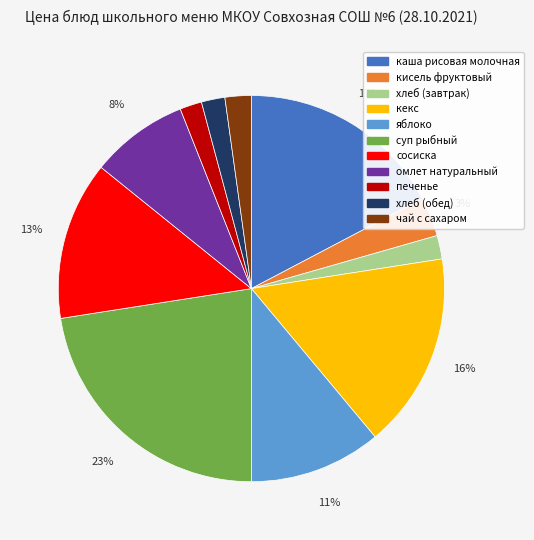

Combined, do чай с сахаром and хлеб (обед) account for over 50%?

No